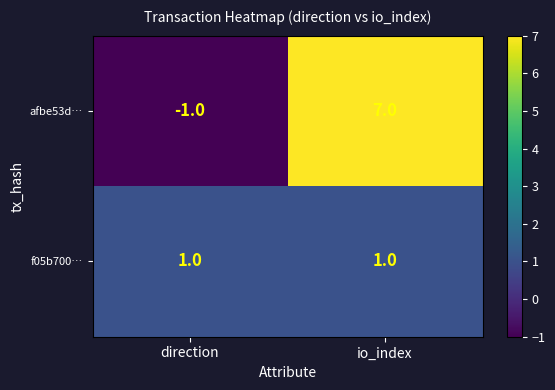

What is the difference between the maximum and minimum values in the afbe53d… series?

8